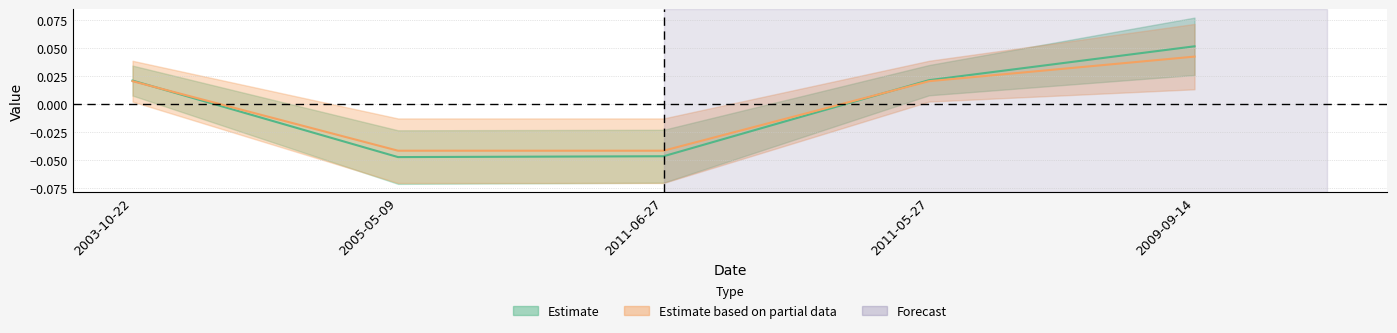

Is it true that id equals 0.0 at 2011-05-27?

False